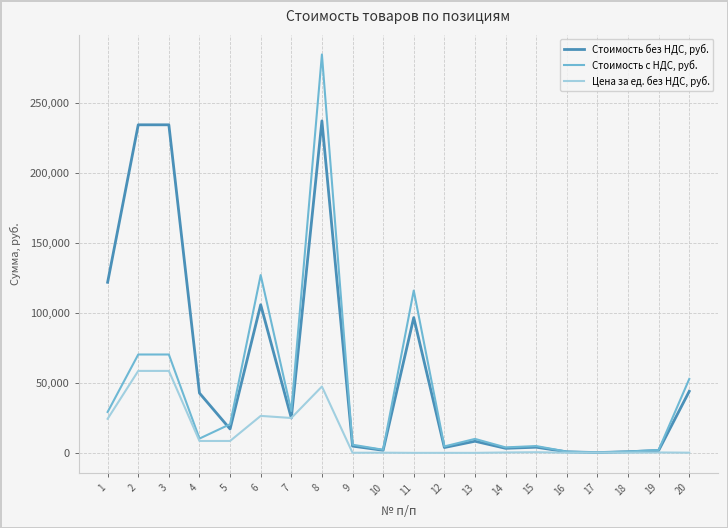

Is it true that Цена за ед. без НДС, руб. equals 122.2 at 9?

True